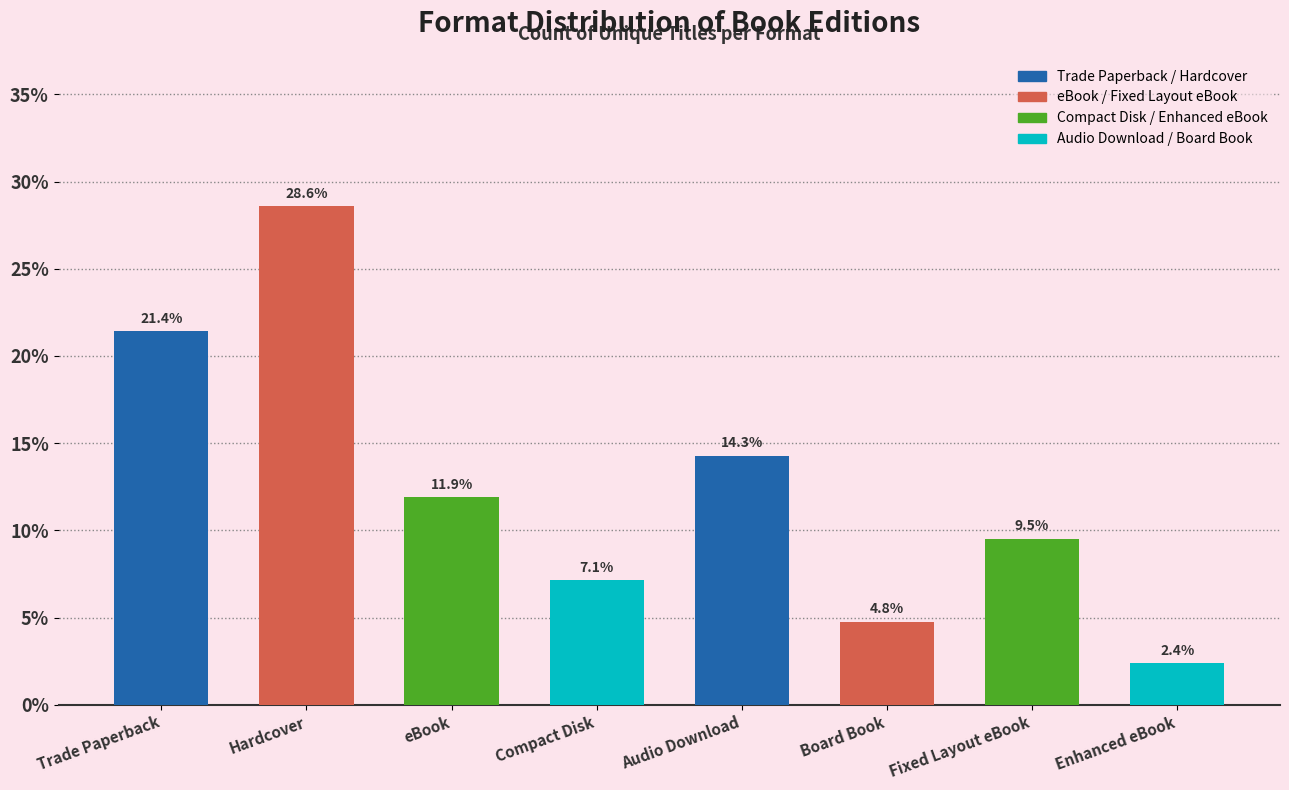

Rank the categories by value from lowest to highest.

Enhanced eBook, Board Book, Compact Disk, Fixed Layout eBook, eBook, Audio Download, Trade Paperback, Hardcover